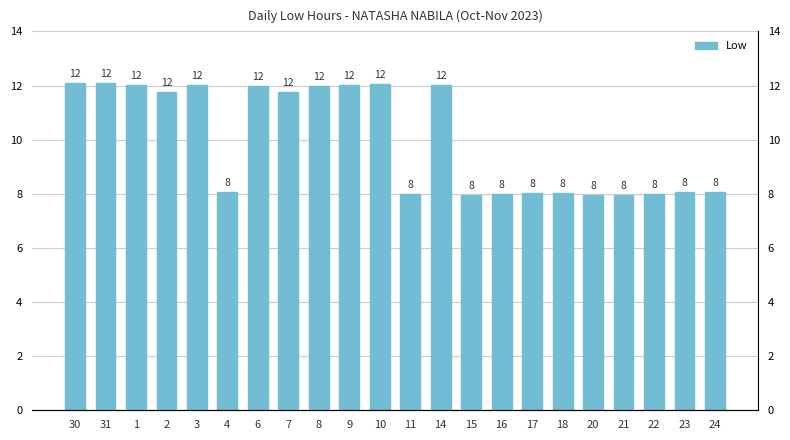

Count the number of data series in this chart.

1